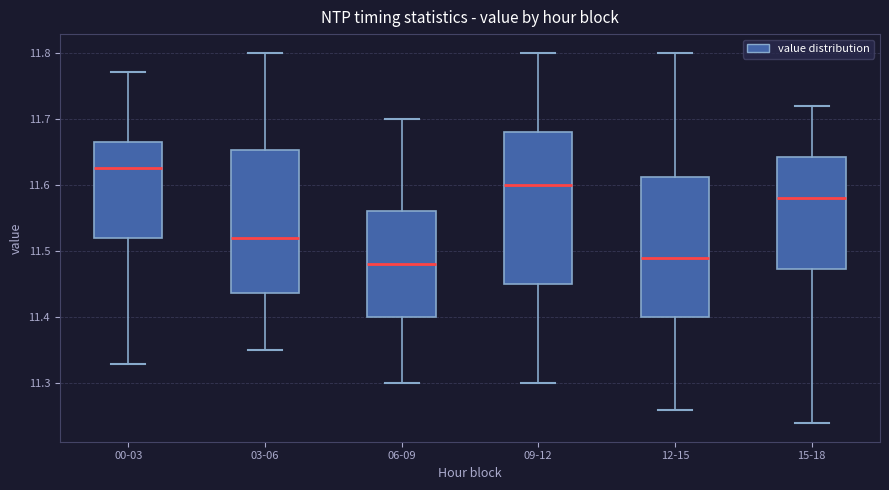

Where does the lower whisker of the box for 06-09 end on the y-axis? The values are not printed on the chart, so give them approximately, as read against the axis.

11.30